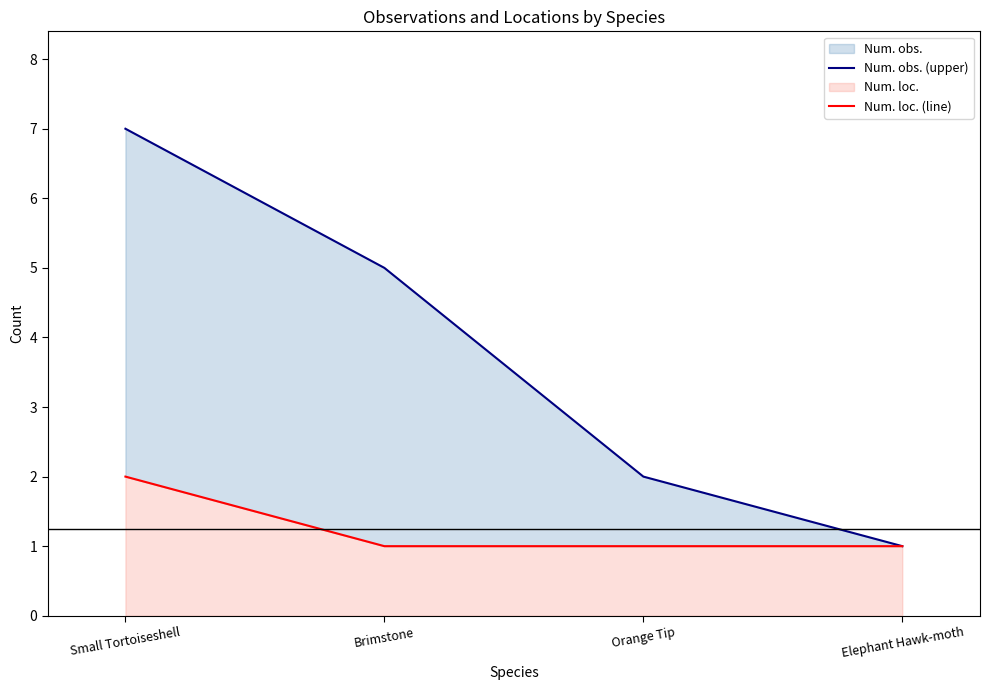

What is the label of the 2nd point from the left?

Brimstone